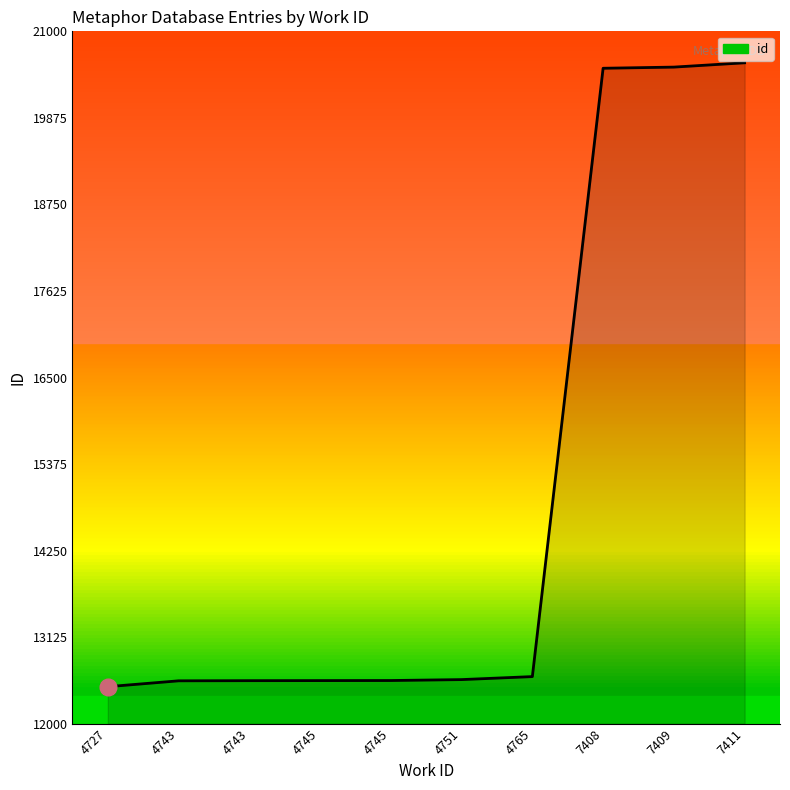

Does the chart have visible grid lines?

No